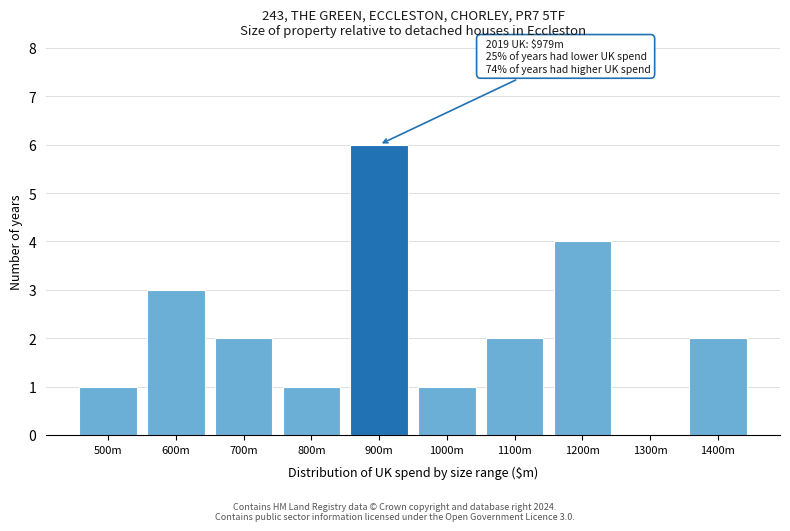

Reading right to left, what are all the values shown in this chart?

1400m=2	1300m=0	1200m=4	1100m=2	1000m=1	900m=6	800m=1	700m=2	600m=3	500m=1